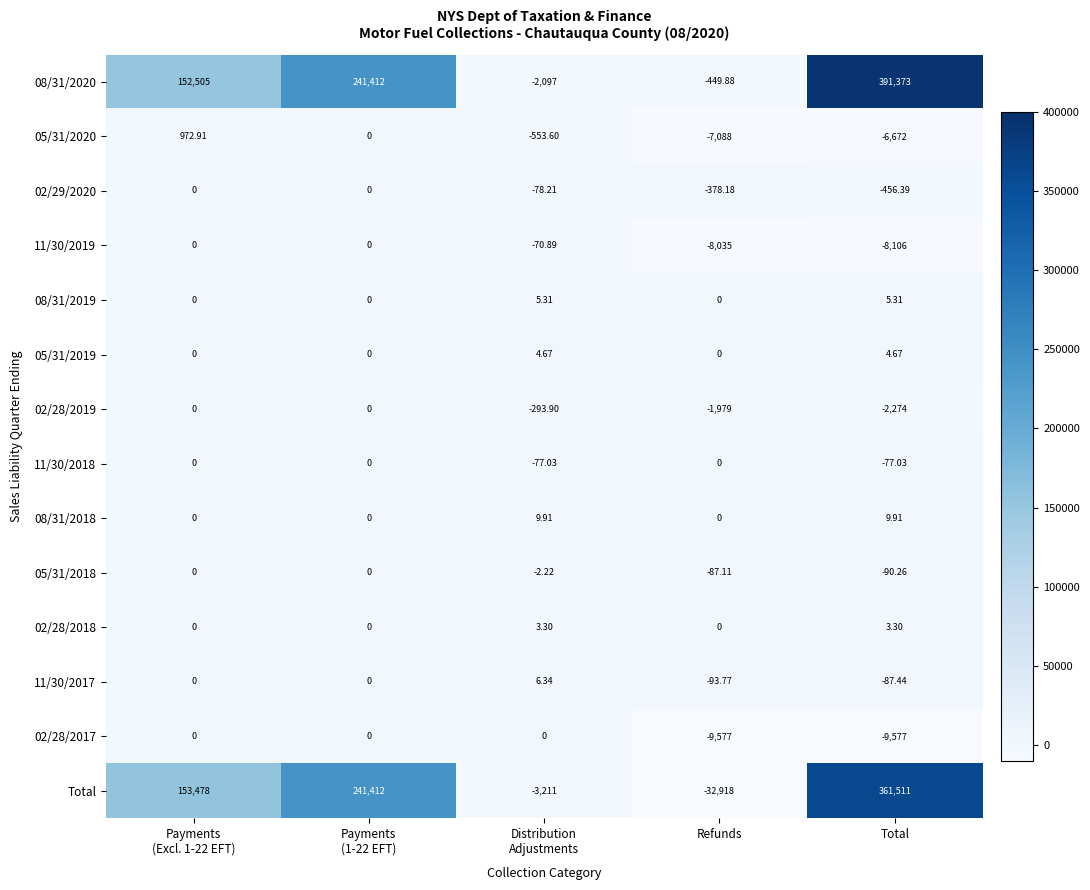

Which series has the widest spread of values?

Total